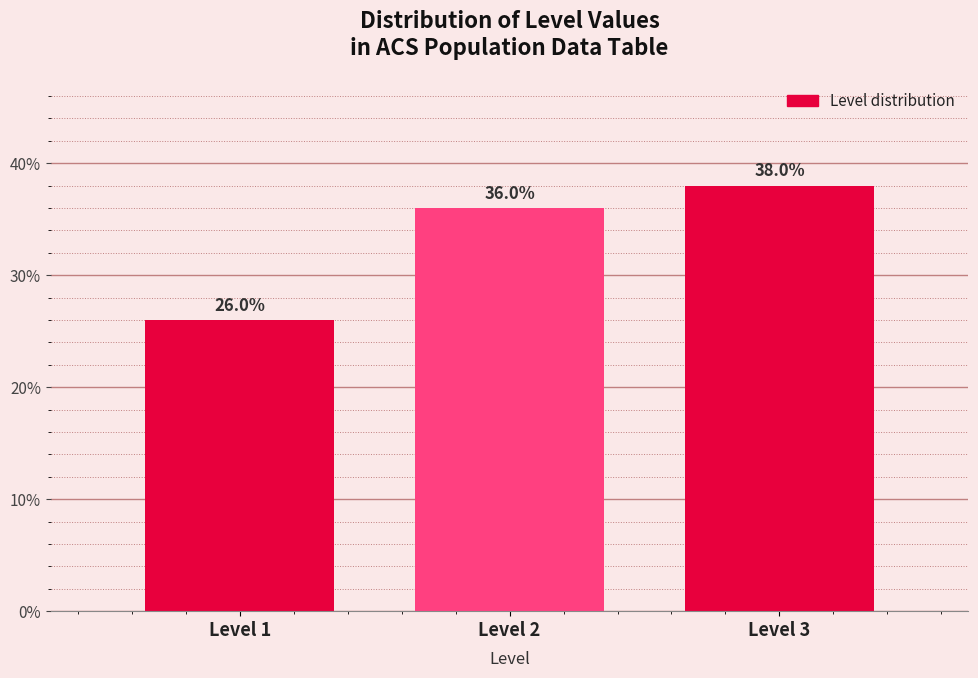

Reading left to right, list all the values displayed in this chart.

26	36	38